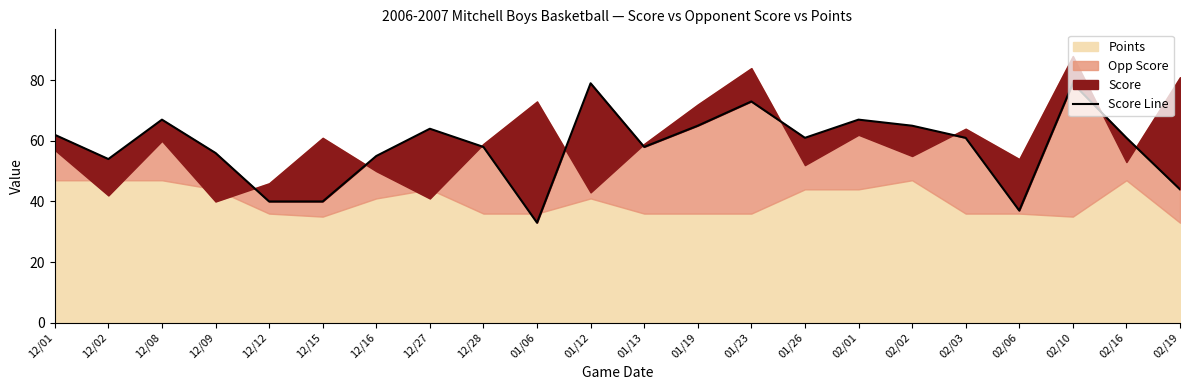

Reading left to right, transcribe all the data shown in this chart.

12/01=62	12/02=54	12/08=67	12/09=56	12/12=40	12/15=40	12/16=55	12/27=64	12/28=58	01/06=33	01/12=79	01/13=58	01/19=65	01/23=73	01/26=61	02/01=67	02/02=65	02/03=61	02/06=37	02/10=79	02/16=61	02/19=44